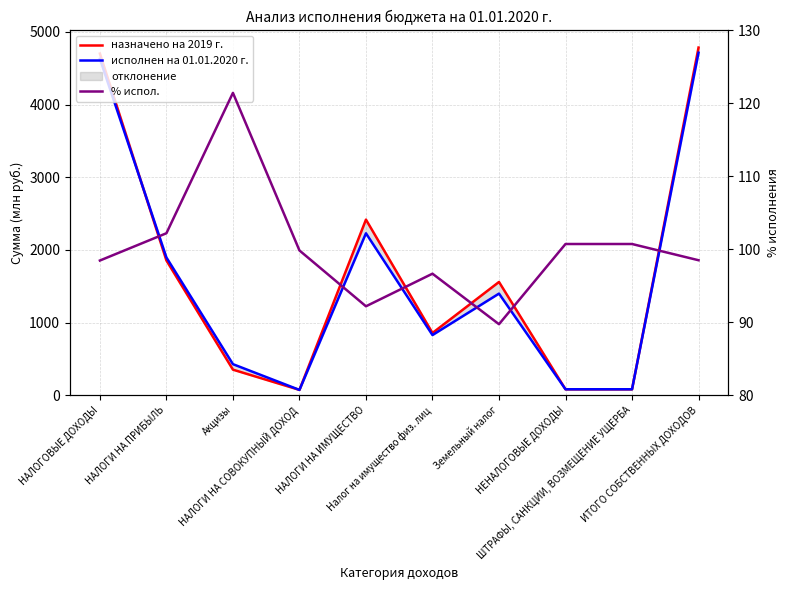

What is the value of the % испол. point at the 7th from the left?

89.7